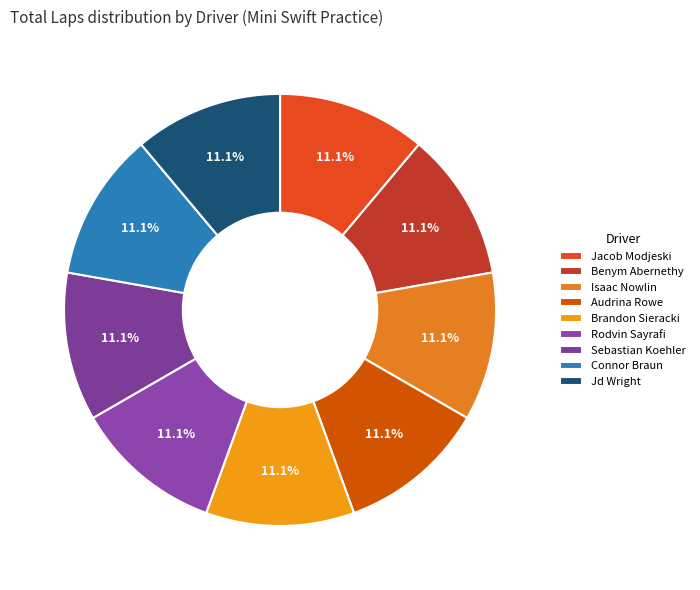

How many slices are in this pie chart?

9